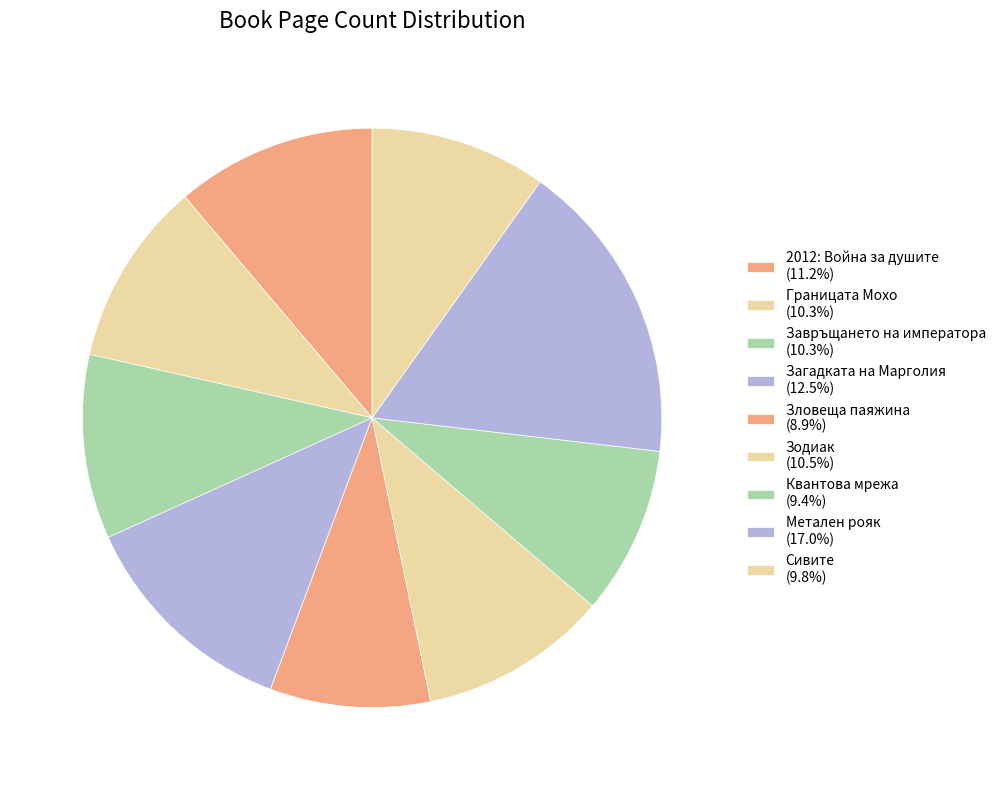

What is the smallest slice in the pie chart?

Зловеща паяжина